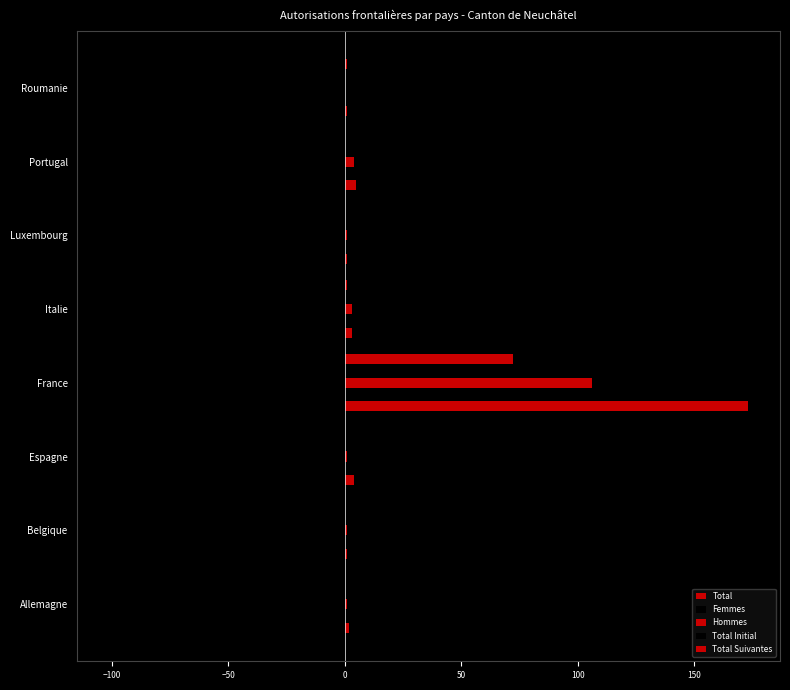

Count the number of categories in the chart.

8